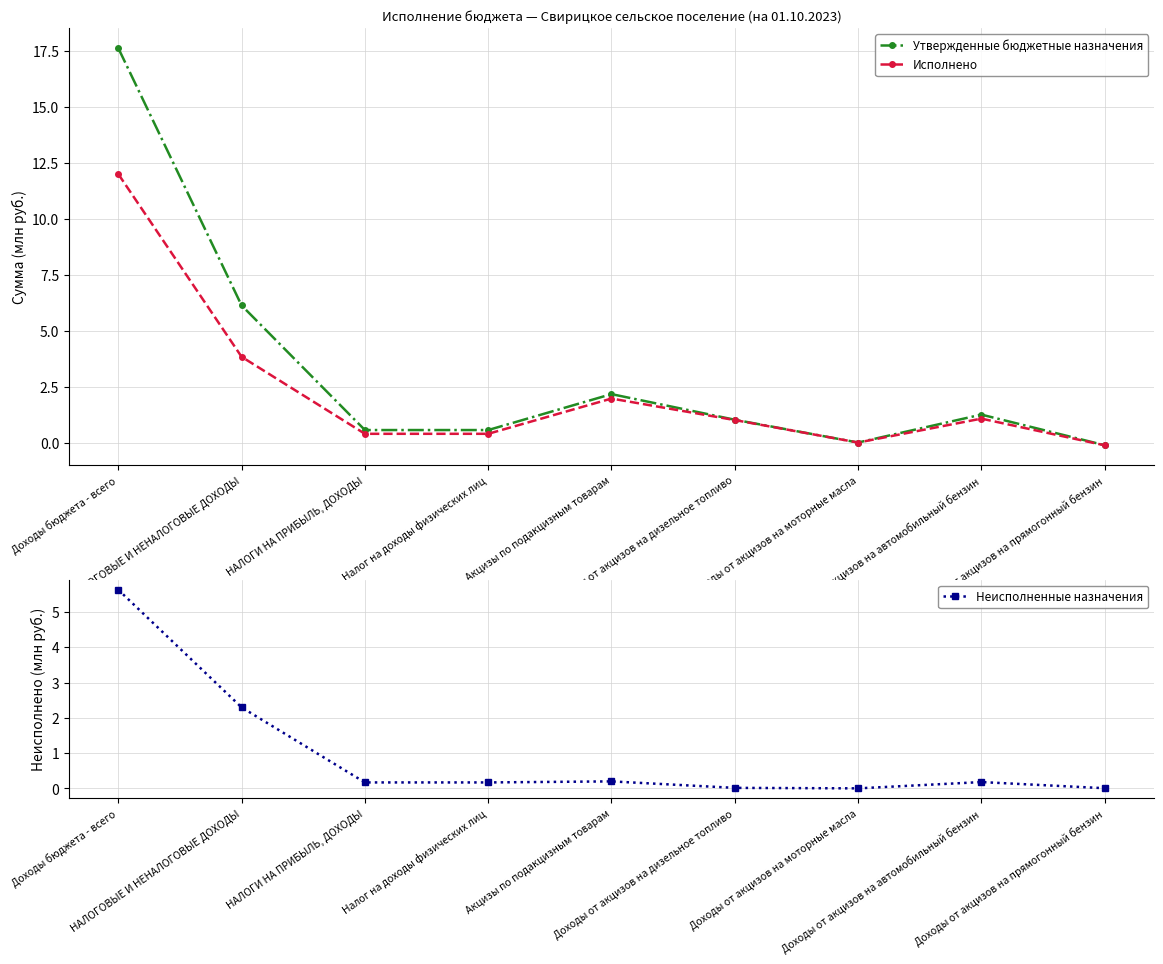

How many data points in Утвержденные бюджетные назначения are above 1?

5